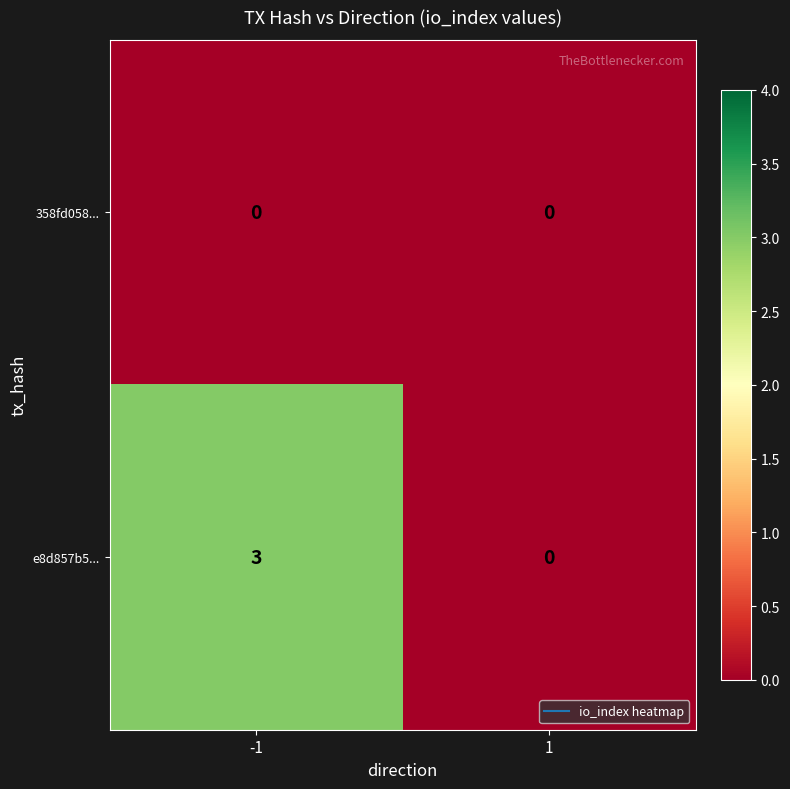

Is it true that e8d857b5... equals 2 at 1?

False